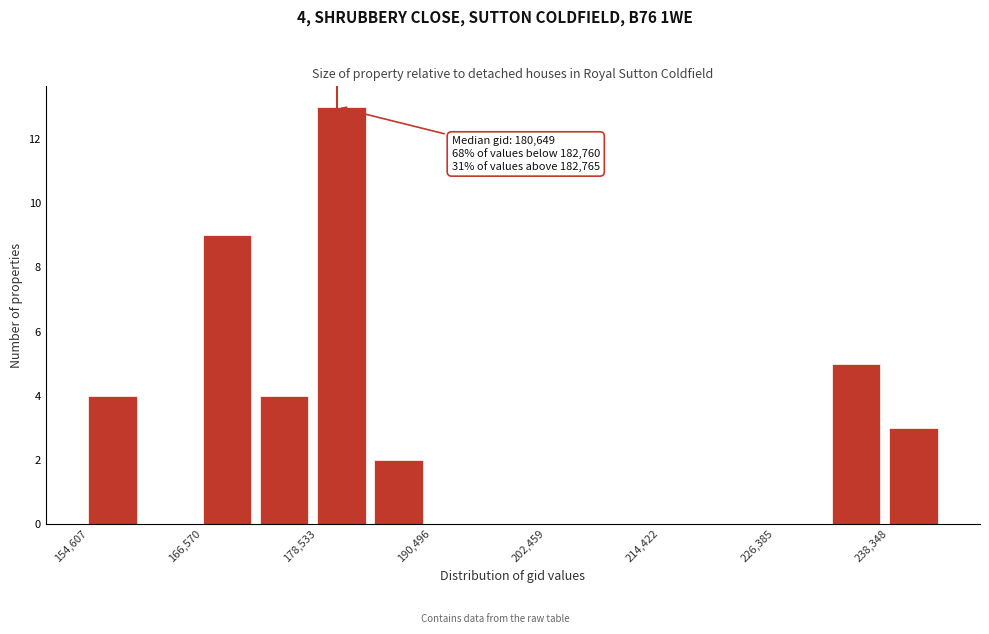

Around what value on the x-axis is the tallest bar? Give the approximate position of its centre, as read against the axis.

182000